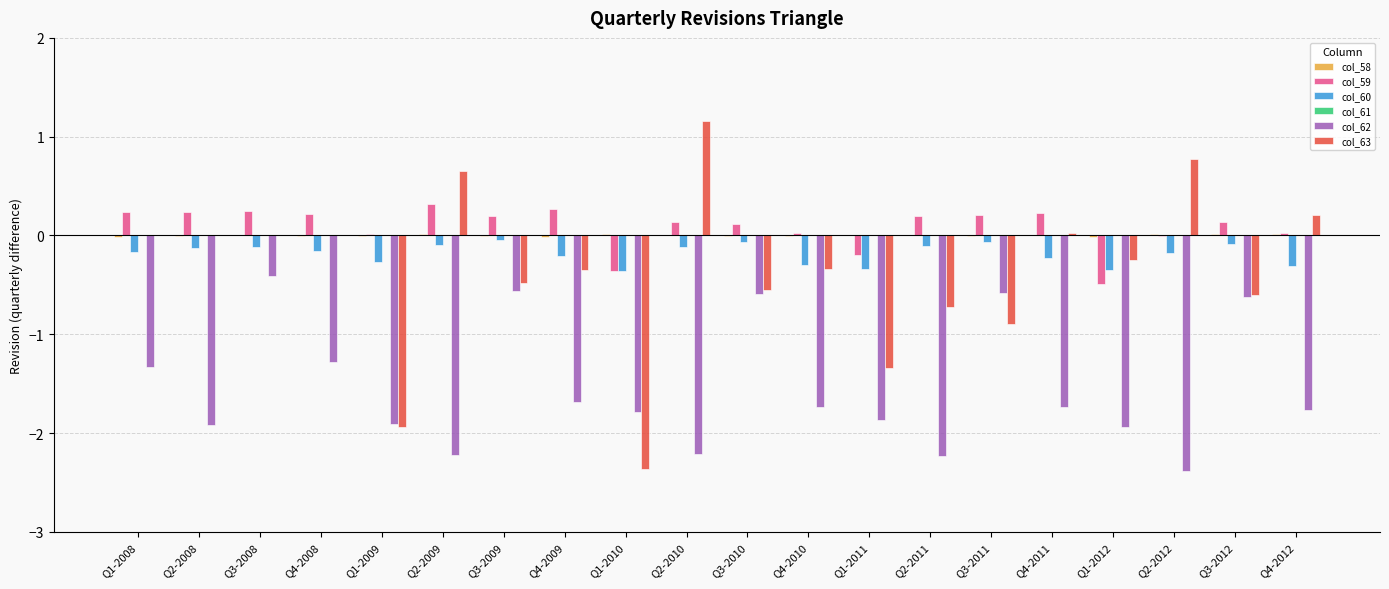

Which series has the largest total across all categories?

col_59